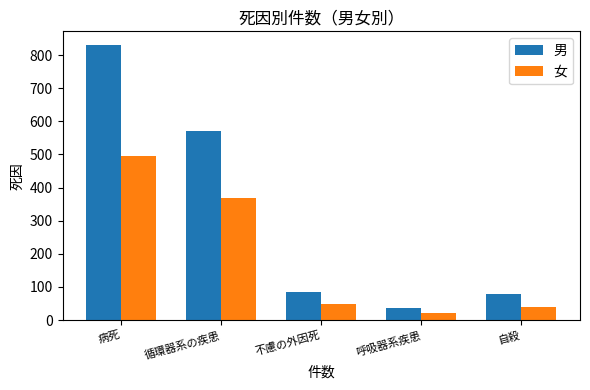

How many data points in 女 are less than 48?

2